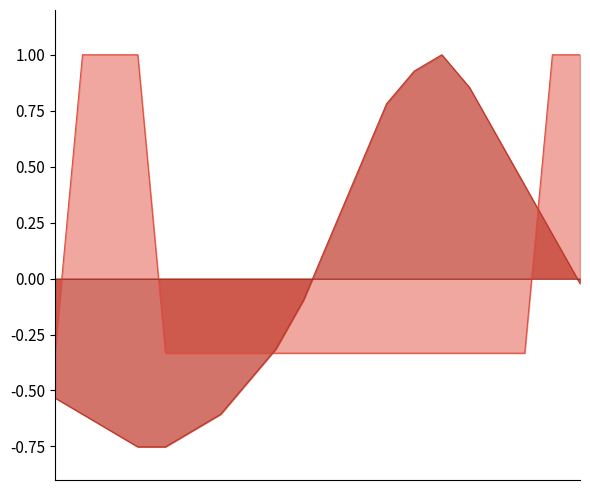

Does the chart have visible grid lines?

No